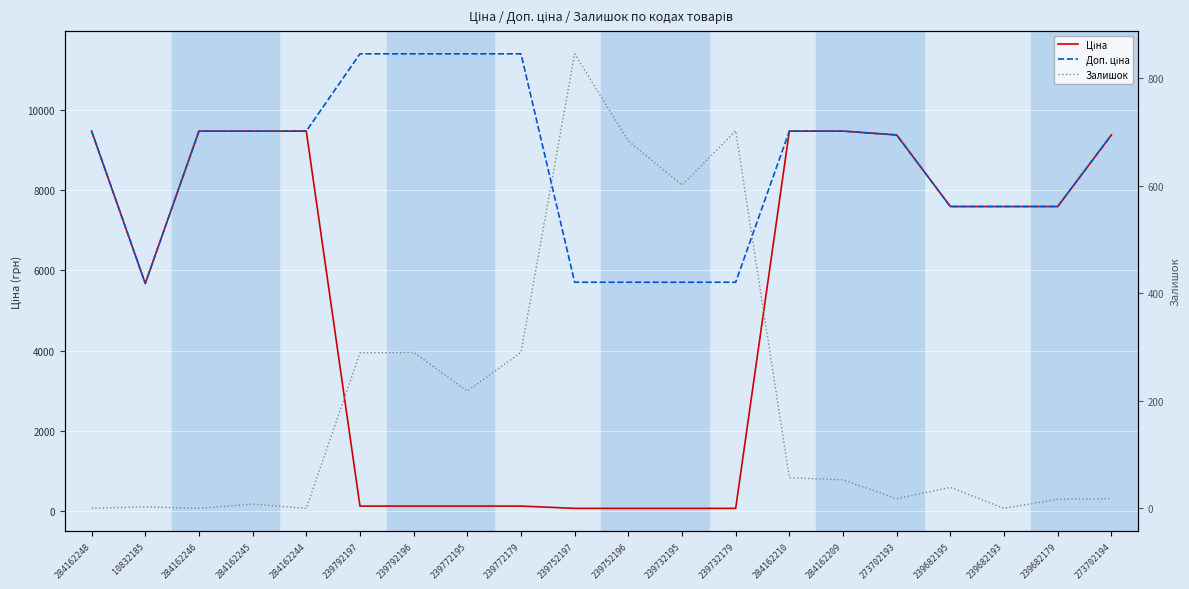

True or false: Залишок has more than 0 points higher than both neighbors.

True